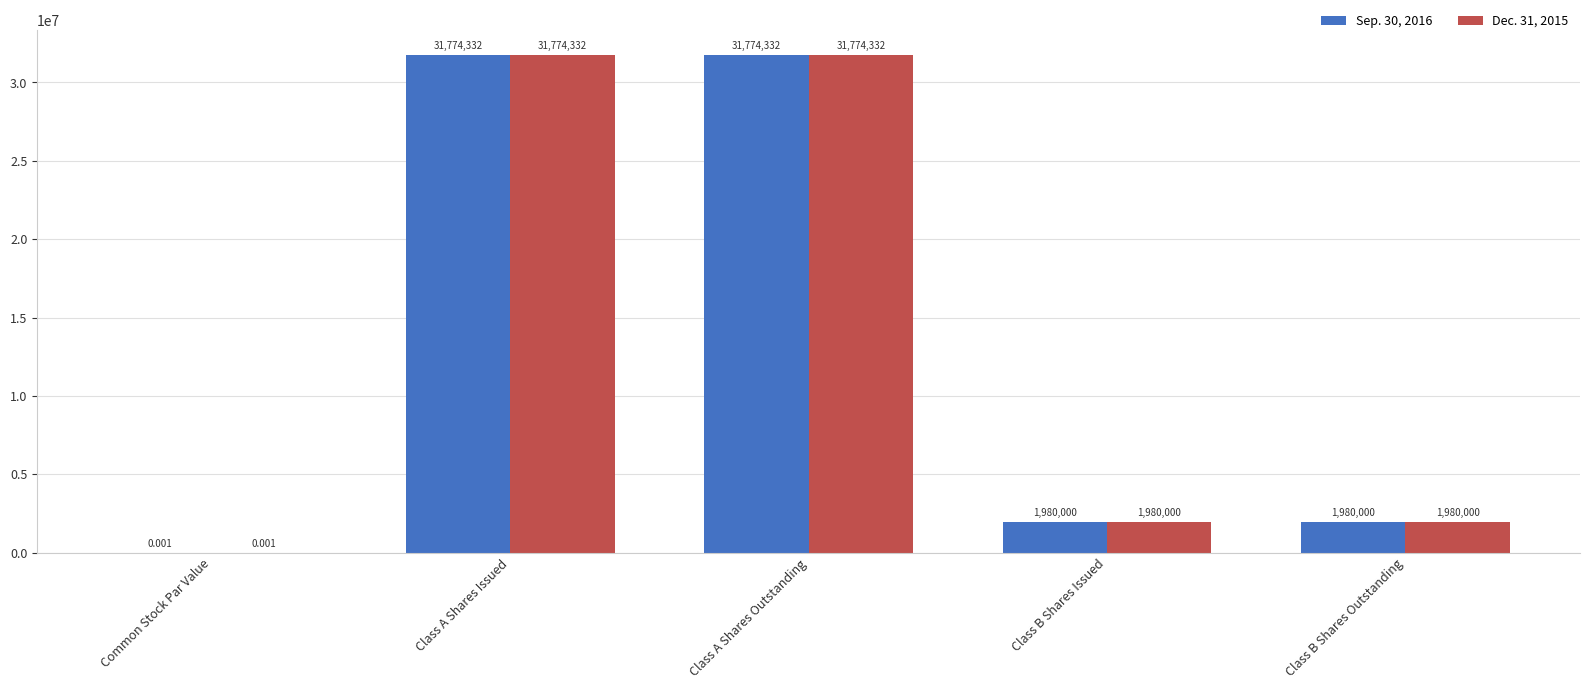

How many distinct data groups are displayed?

2